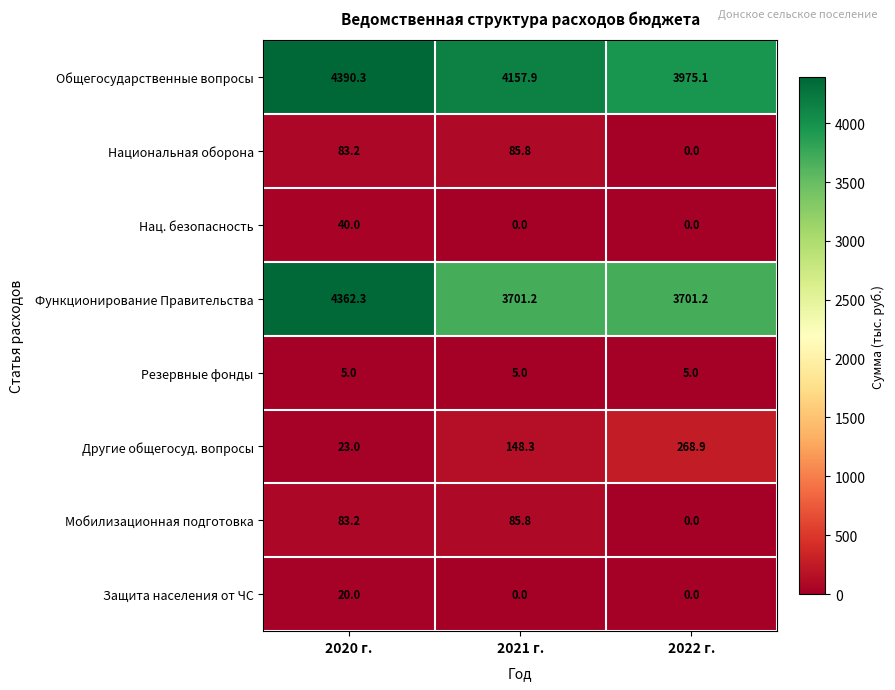

Which series has the widest spread of values?

Функционирование Правительства